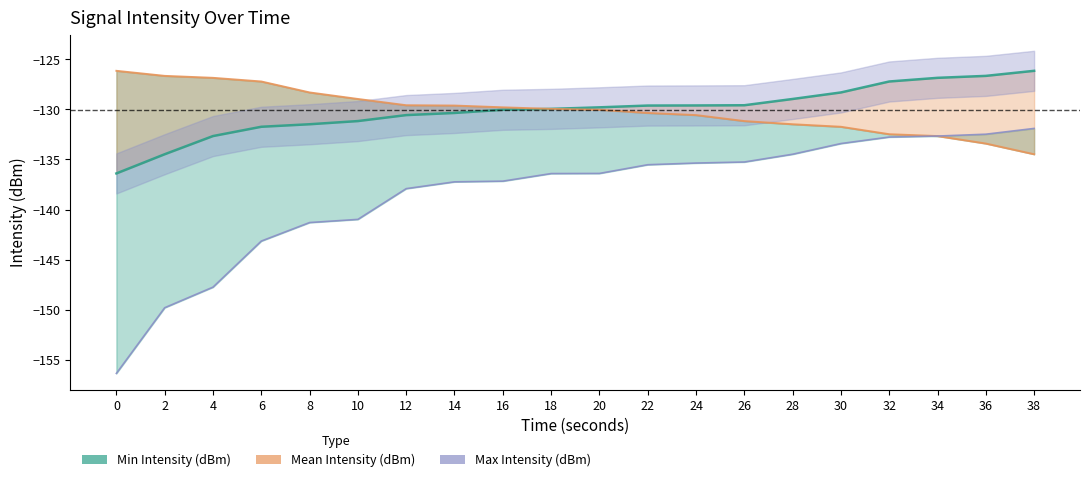

How many values in the Min Intensity (dBm) series exceed -136?

9